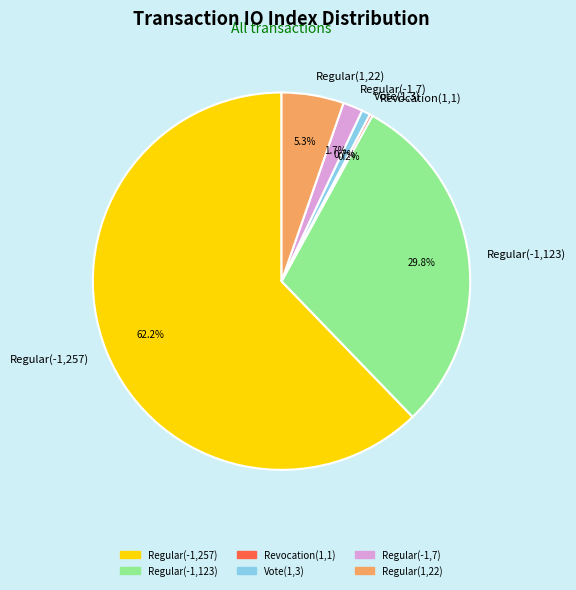

Combined, do Regular(-1,257) and Regular(-1,7) account for over 50%?

Yes